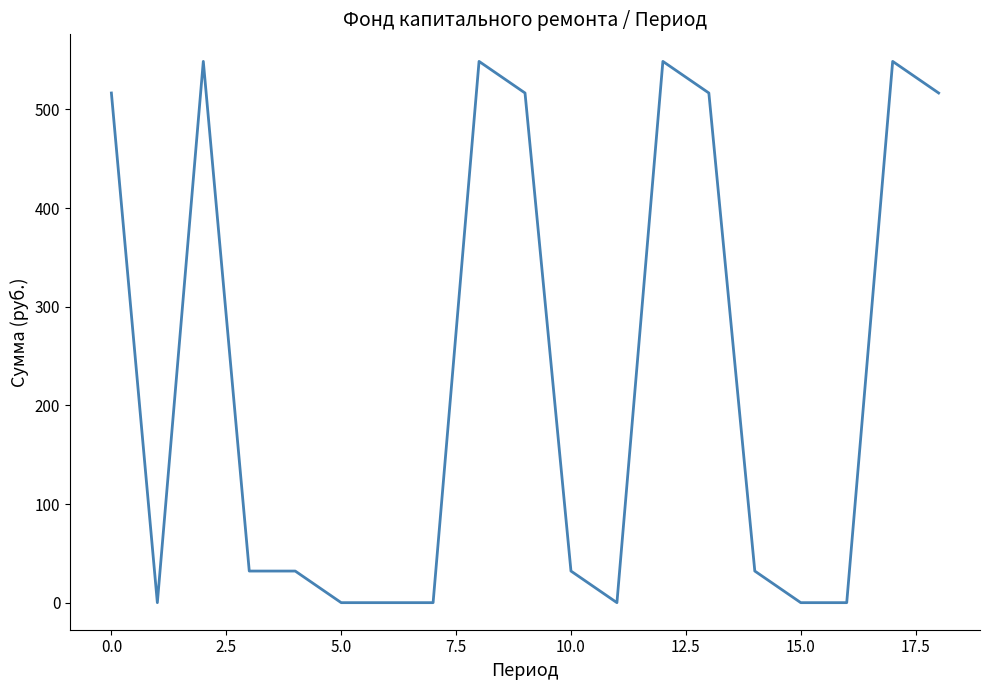

What is the difference between the maximum and minimum values?

548.7